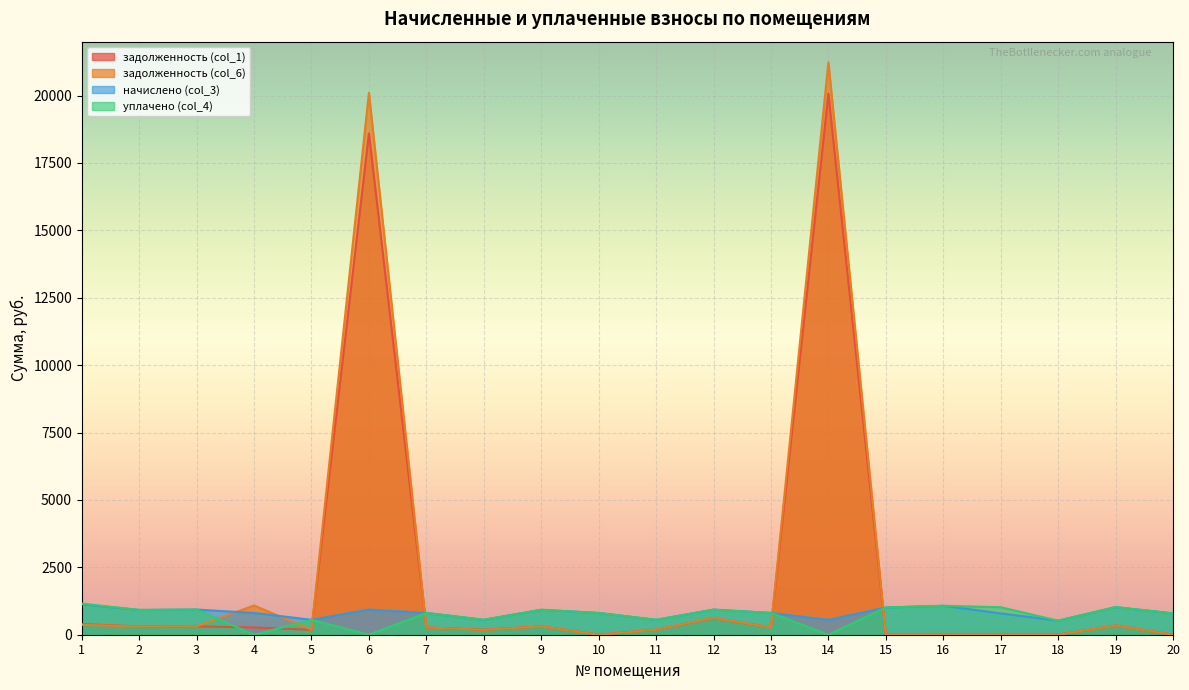

How many data points in задолженность (col_1) are less than 269?

10